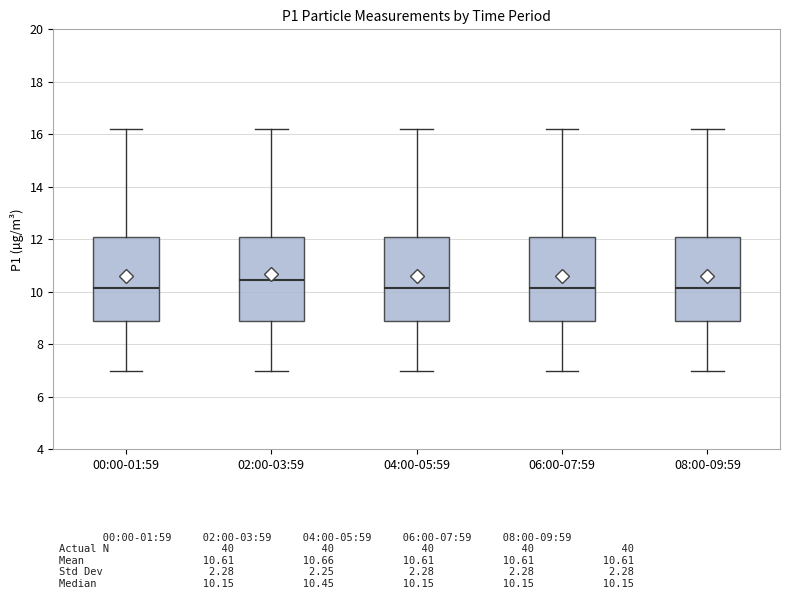

Reading left to right, read every box against the y-axis: the position of its median line, the range the box covers, and the ends of its whiskers. The values are not printed on the chart, so give them approximately, as read against the axis.

00:00-01:59: median 10.2, box 8.8 to 12.2, whiskers 7.0 to 16.2
02:00-03:59: median 10.4, box 9.0 to 12.2, whiskers 7.0 to 16.2
04:00-05:59: median 10.2, box 8.8 to 12.2, whiskers 7.0 to 16.2
06:00-07:59: median 10.2, box 8.8 to 12.2, whiskers 7.0 to 16.2
08:00-09:59: median 10.2, box 8.8 to 12.2, whiskers 7.0 to 16.2